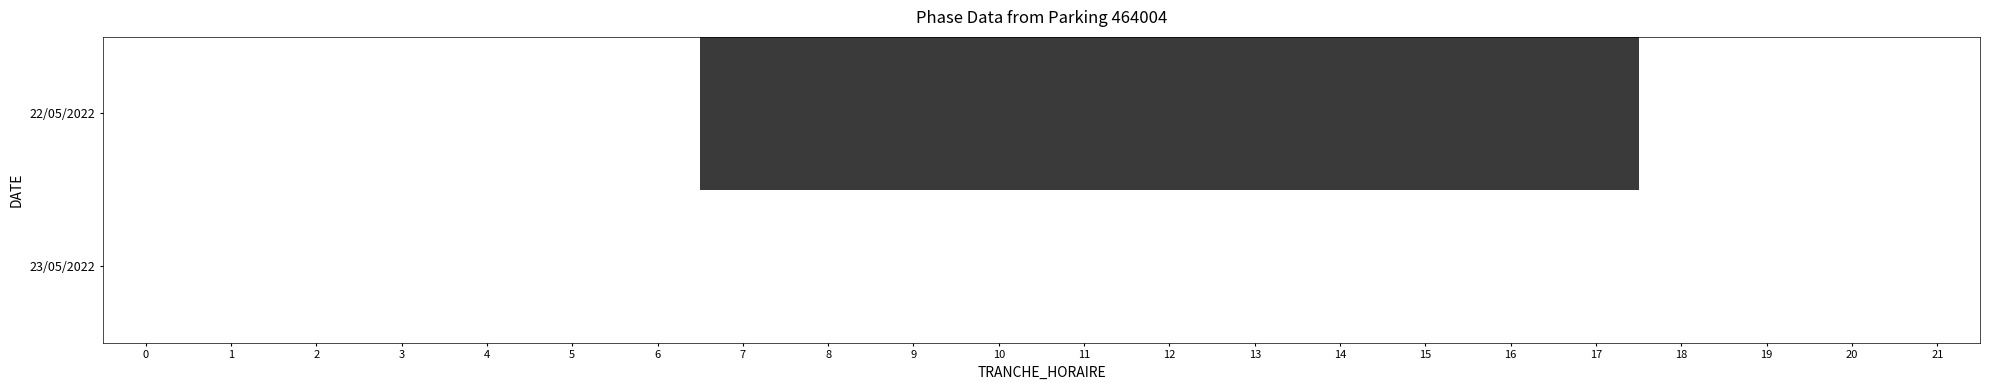

Which series changed the most between 2 and 10?

22/05/2022